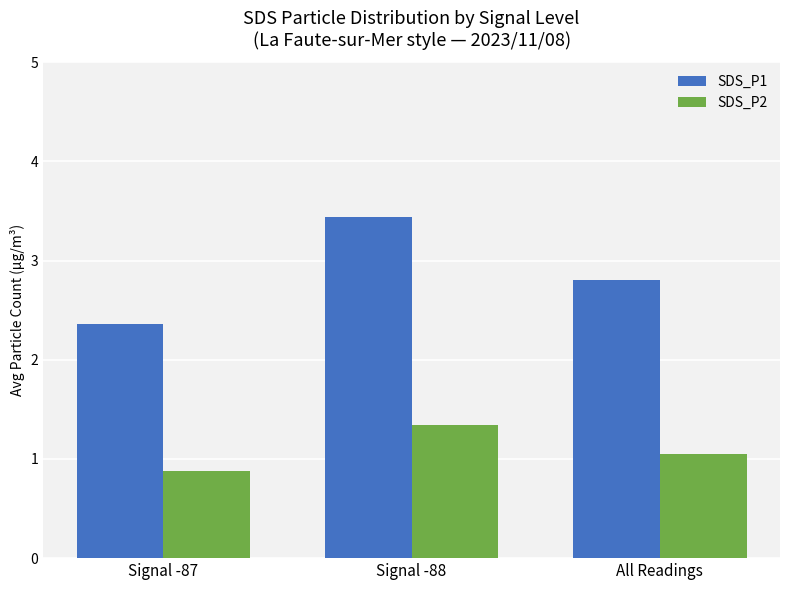

Which series has the widest spread of values?

SDS_P1